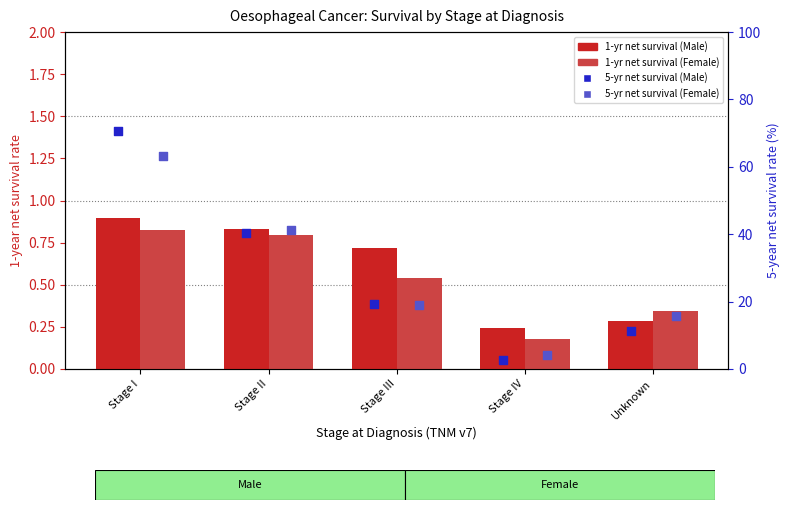

At how many categories does at least one series exceed 60?

1